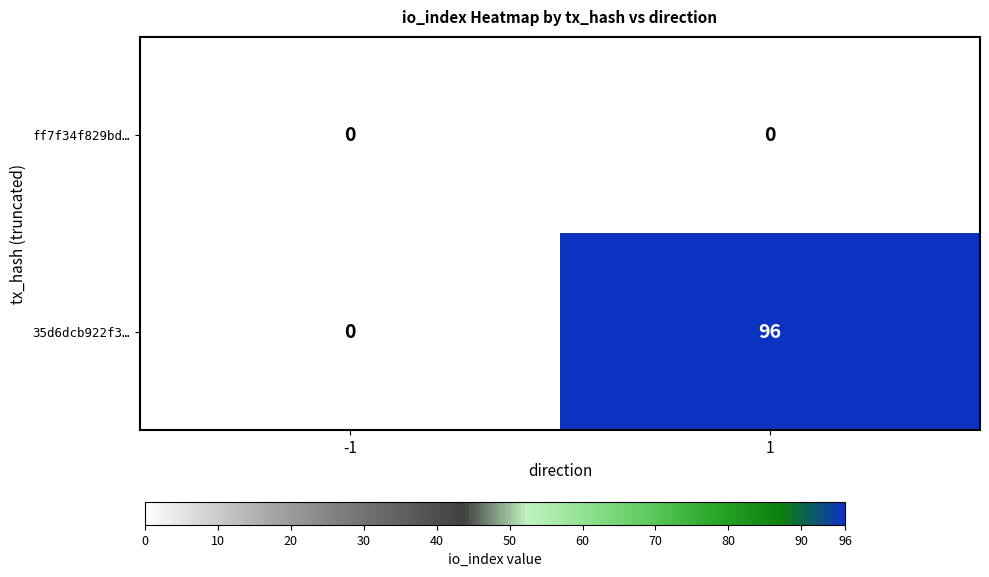

Between -1 and 1, which series saw the biggest shift?

35d6dcb922f3…